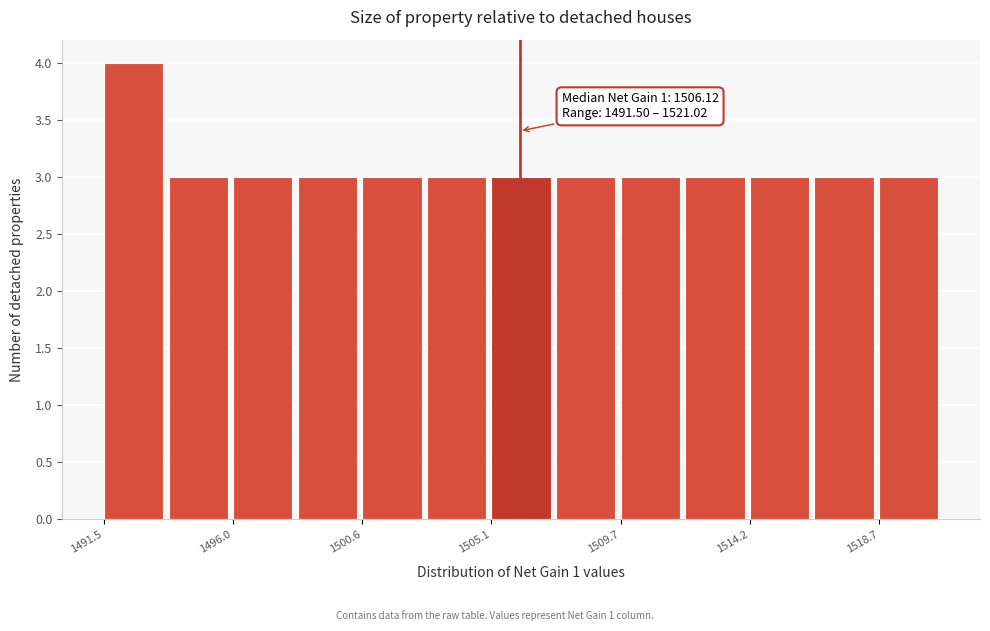

Over which range of the x-axis is the bar tallest?

1491.5 to 1494.0